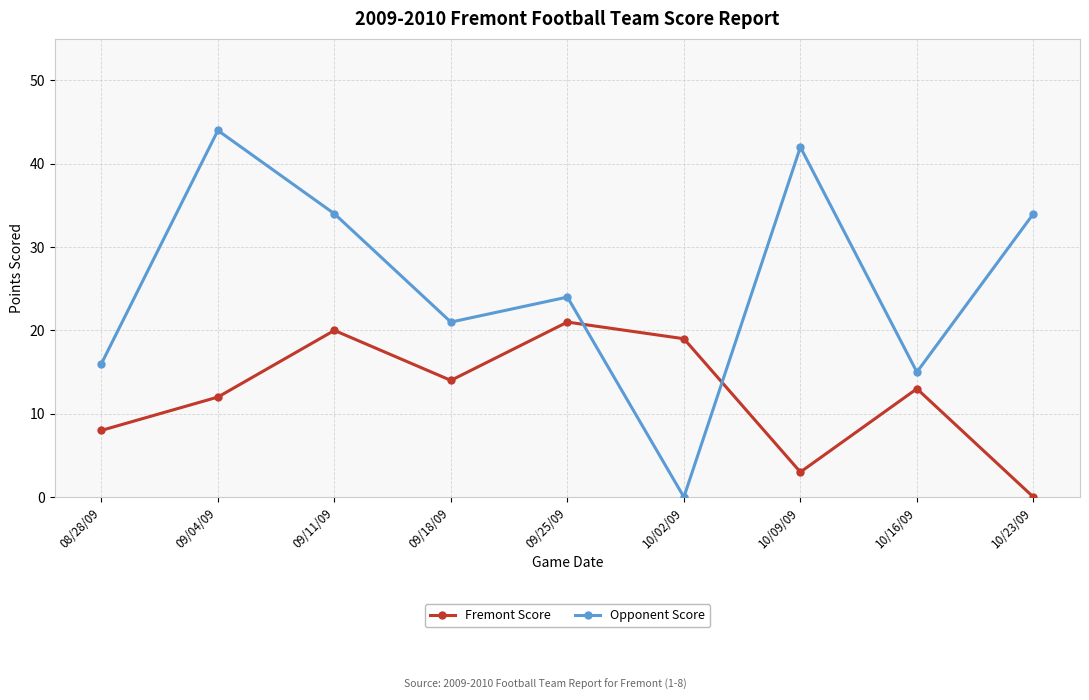

Which series has the largest total across all categories?

Opponent Score